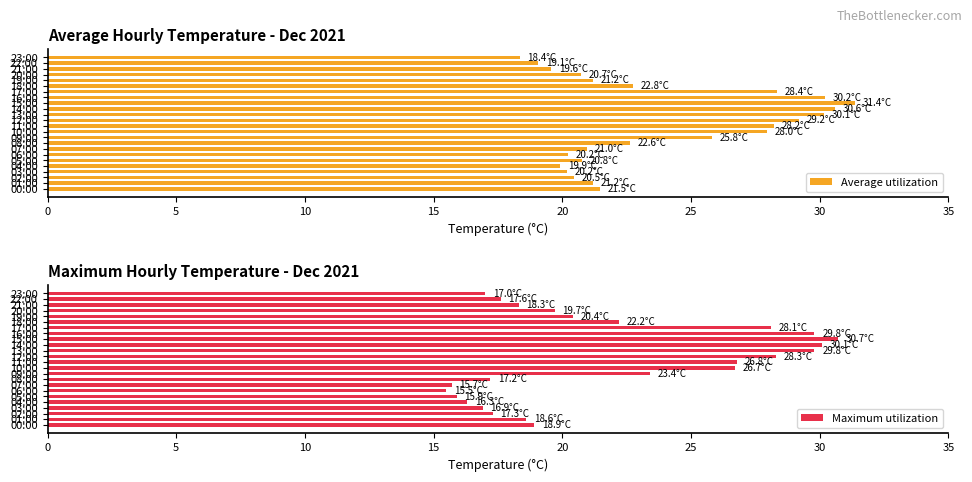

How many data points in Average utilization are less than 21?

10